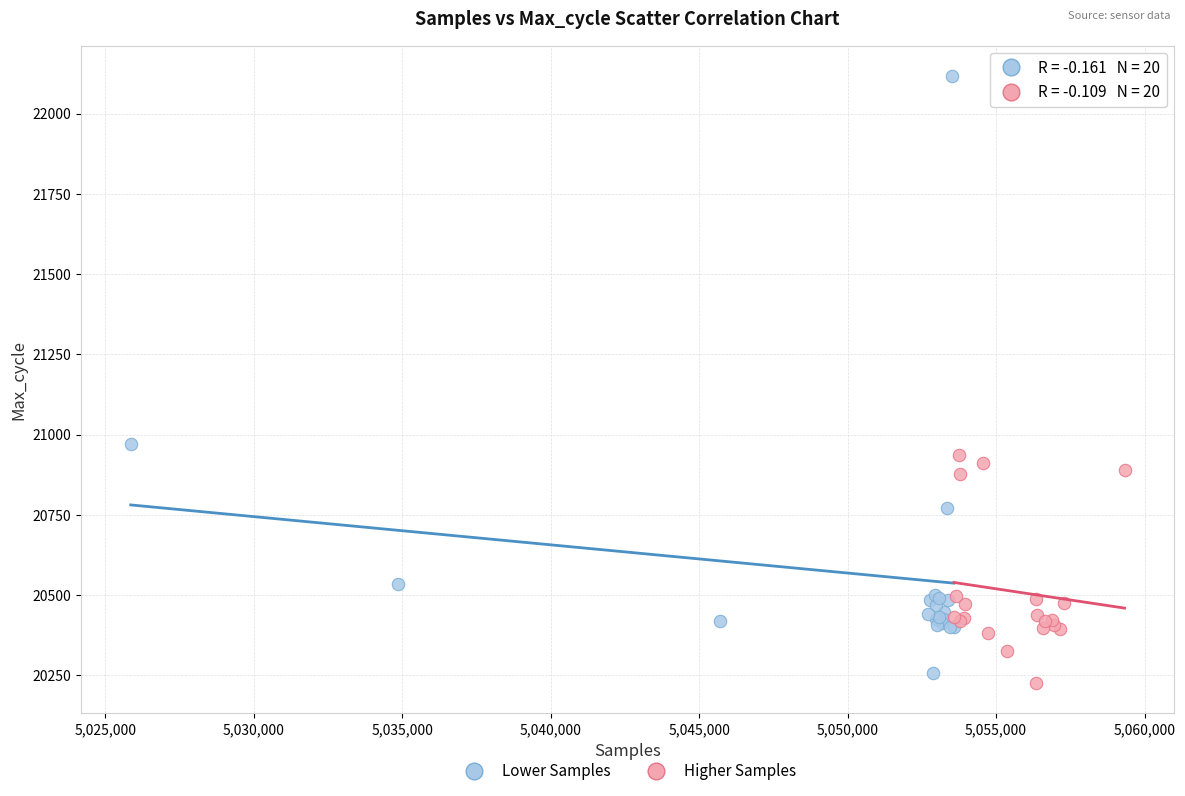

Which series has the largest Y range (max minus min)?

Lower Samples